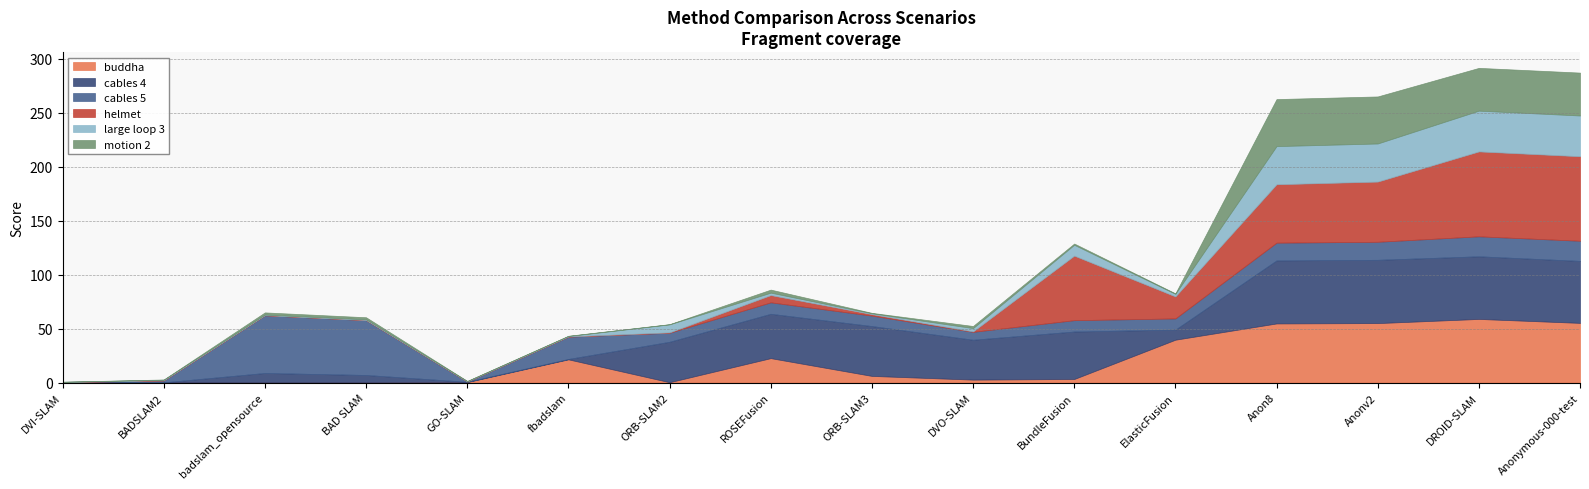

What is the label of the 2nd point from the right?

DROID-SLAM